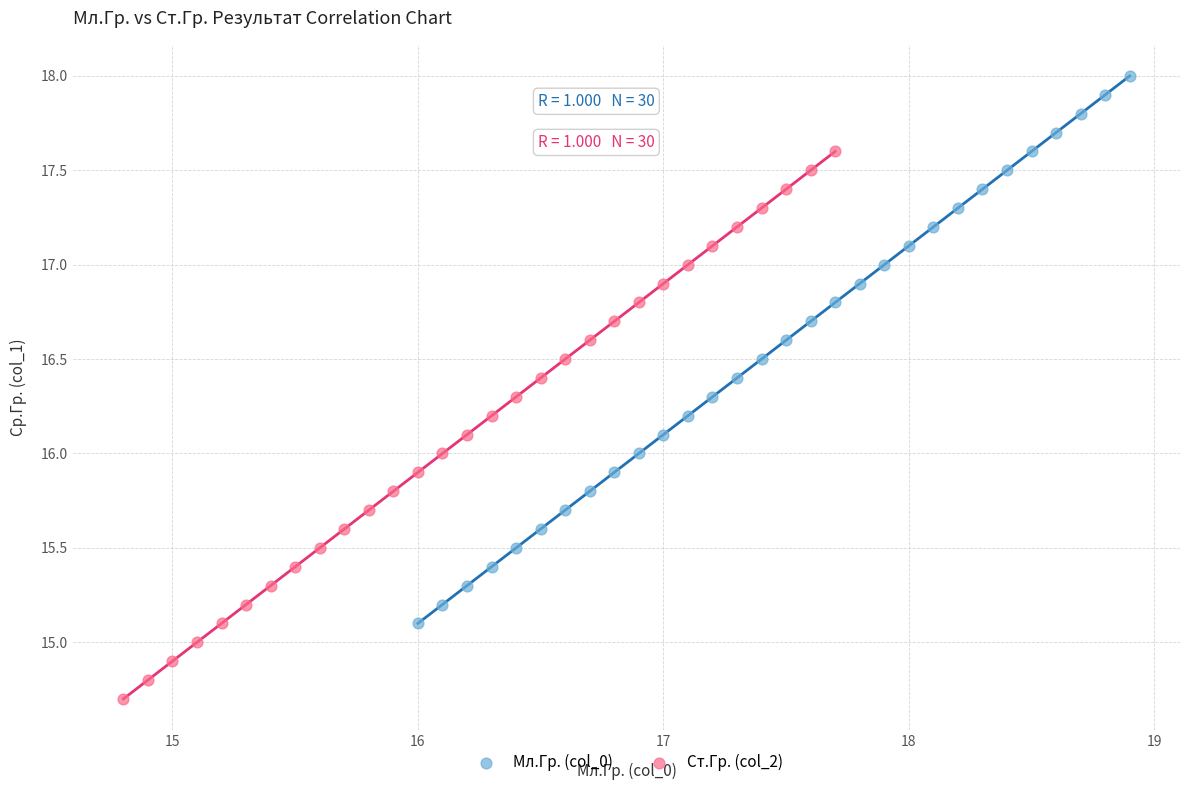

Which series reaches the minimum Y coordinate?

Ст.Гр. (col_2)